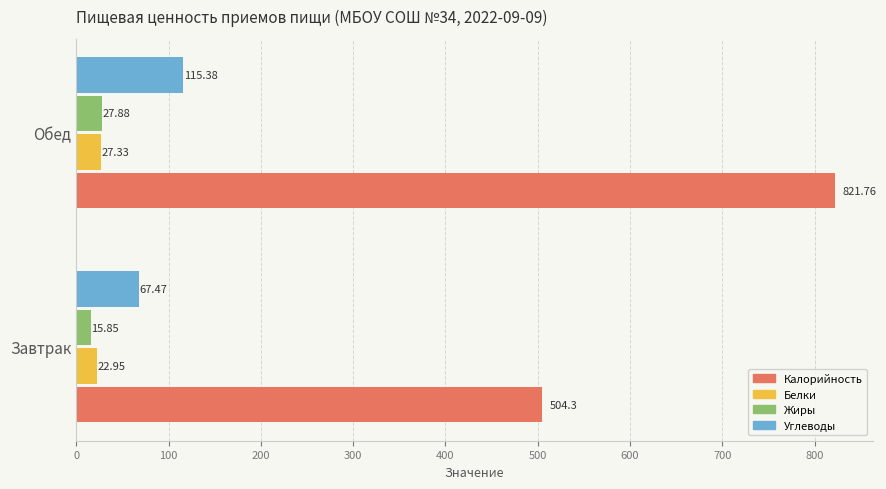

How many categories are shown in the chart?

2